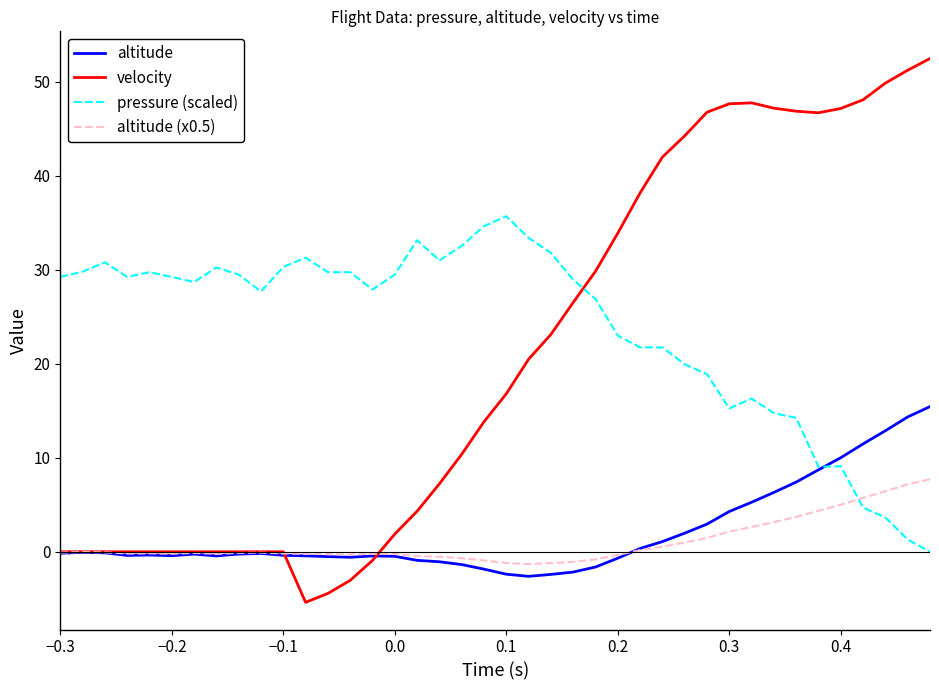

What is the smallest value displayed?

-5.4